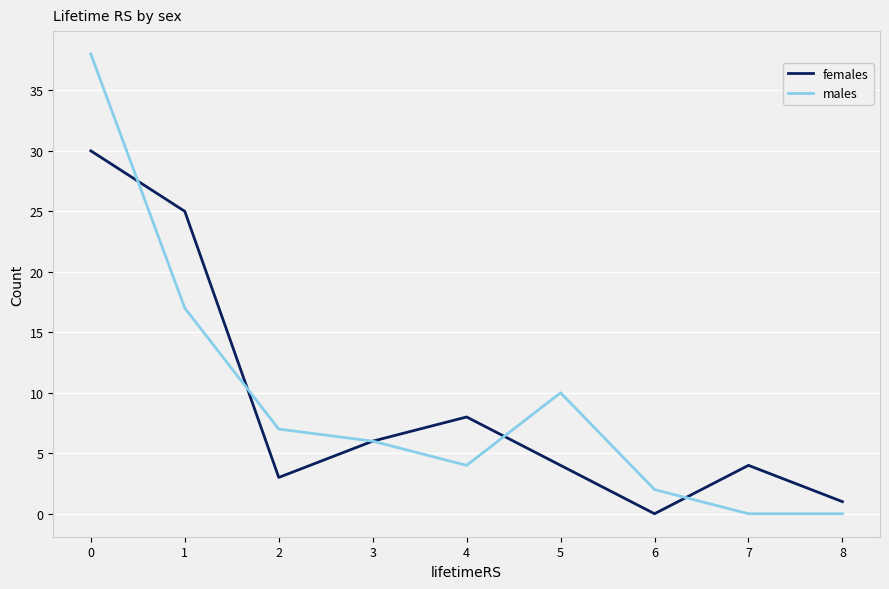

What is the maximum value shown in the chart?

38